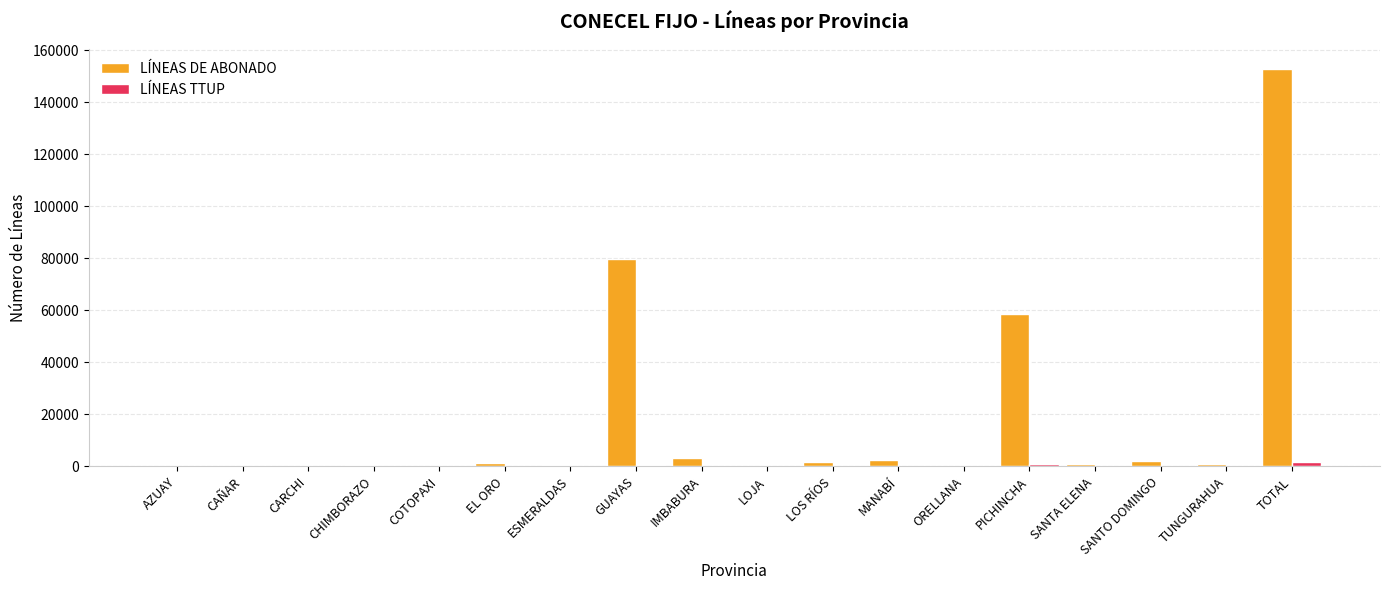

What is the maximum value shown in the chart?

152950